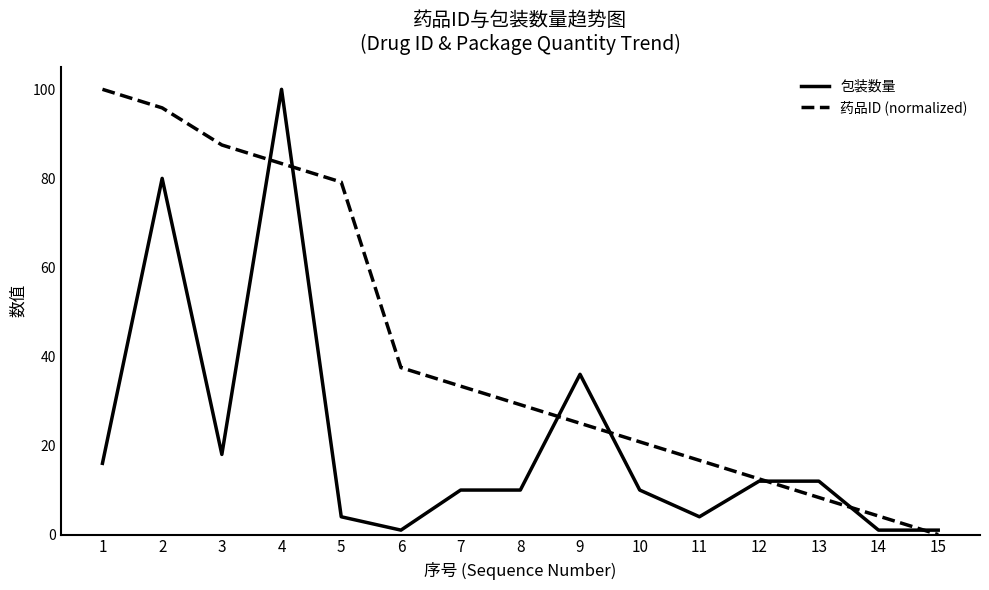

What is the difference between the highest and lowest values at 15?

1.0